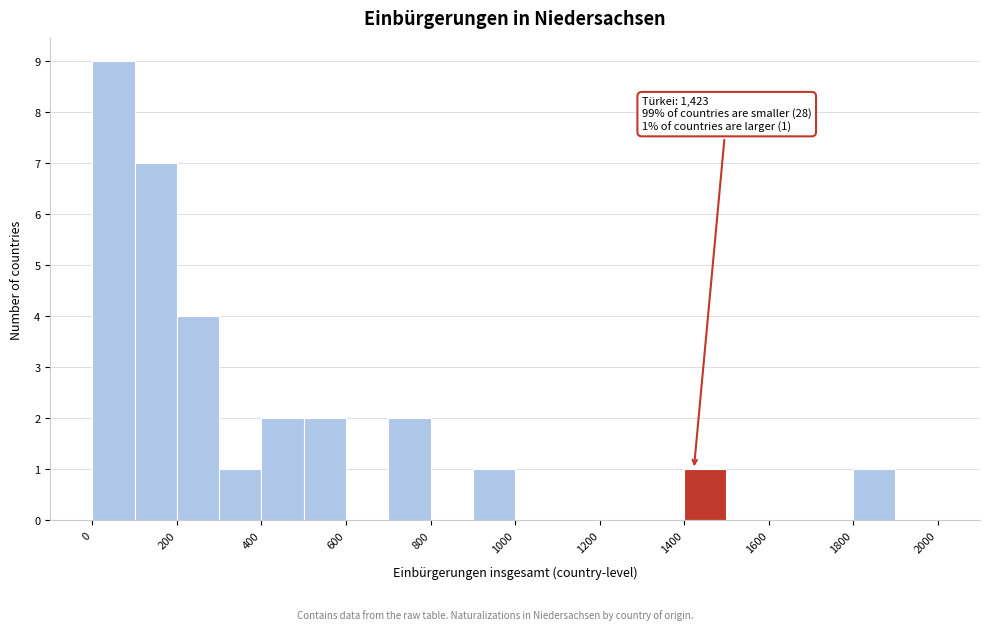

Over which range of the x-axis is the bar tallest?

0 to 100